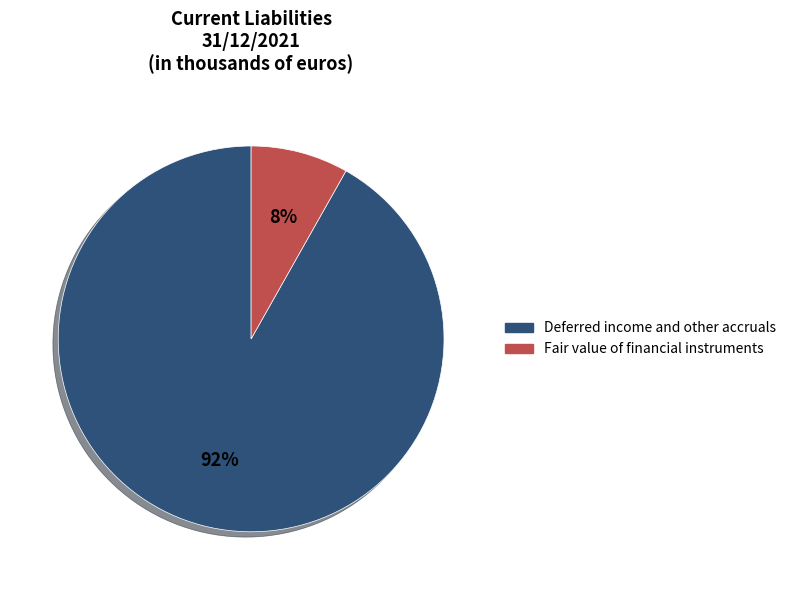

To the nearest percent, what is the combined percentage of Deferred income and other accruals and Fair value of financial instruments?

100%